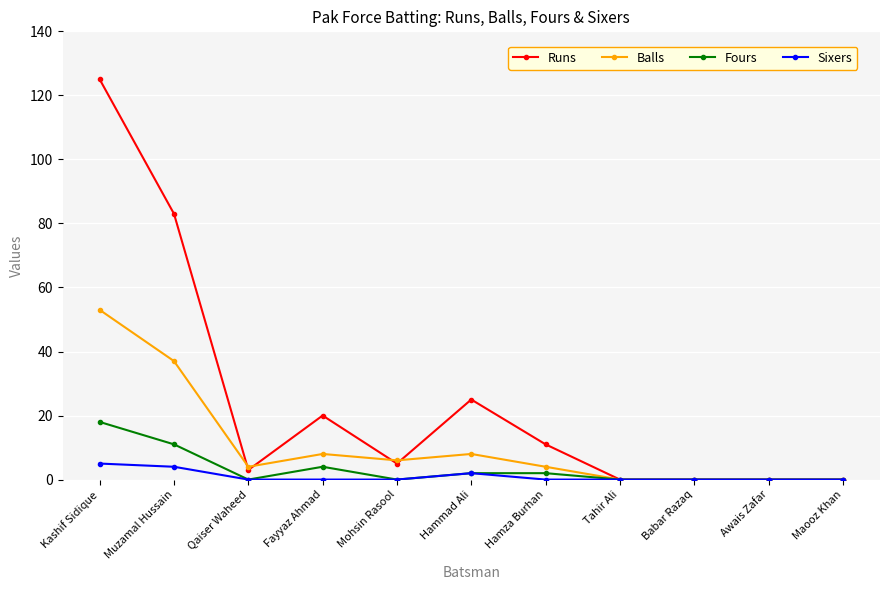

What is the label of the 5th point from the left?

Mohsin Rasool